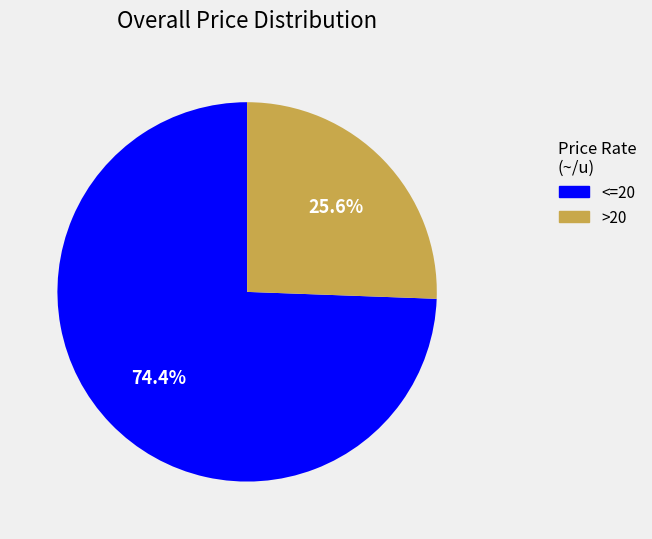

Does any single category account for the majority?

Yes